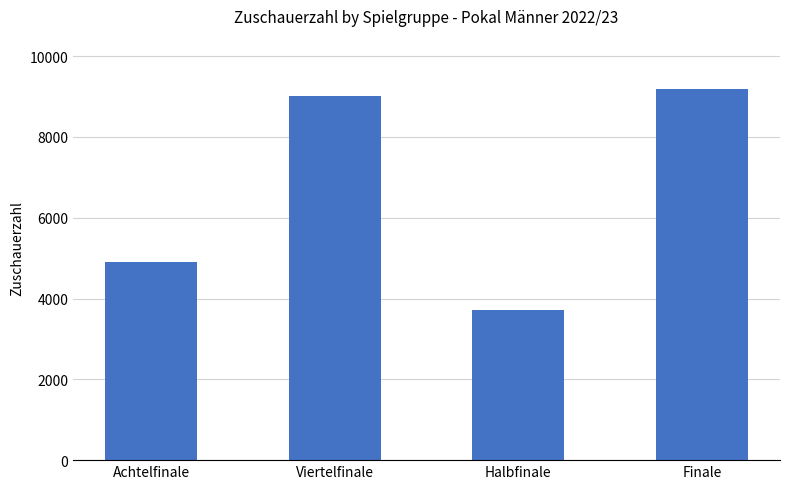

What is the change in value from Achtelfinale to Halbfinale?

-1173